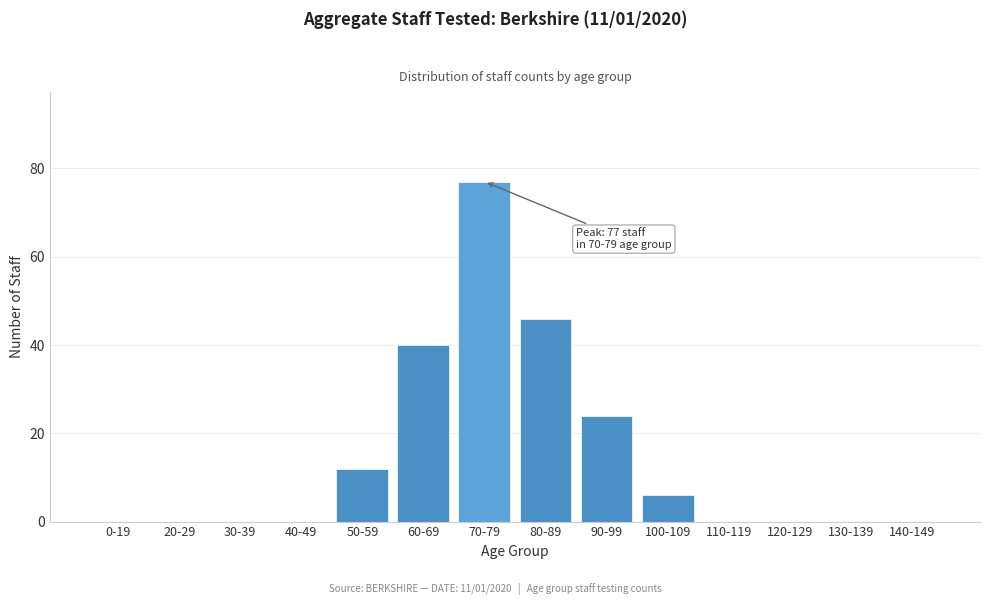

Reading left to right, list all the values displayed in this chart.

0-19=0	20-29=0	30-39=0	40-49=0	50-59=12	60-69=40	70-79=77	80-89=46	90-99=24	100-109=6	110-119=0	120-129=0	130-139=0	140-149=0